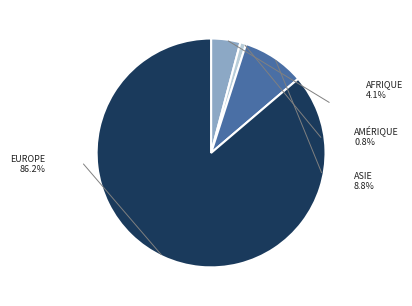

Is there any slice that represents more than half of the pie?

Yes